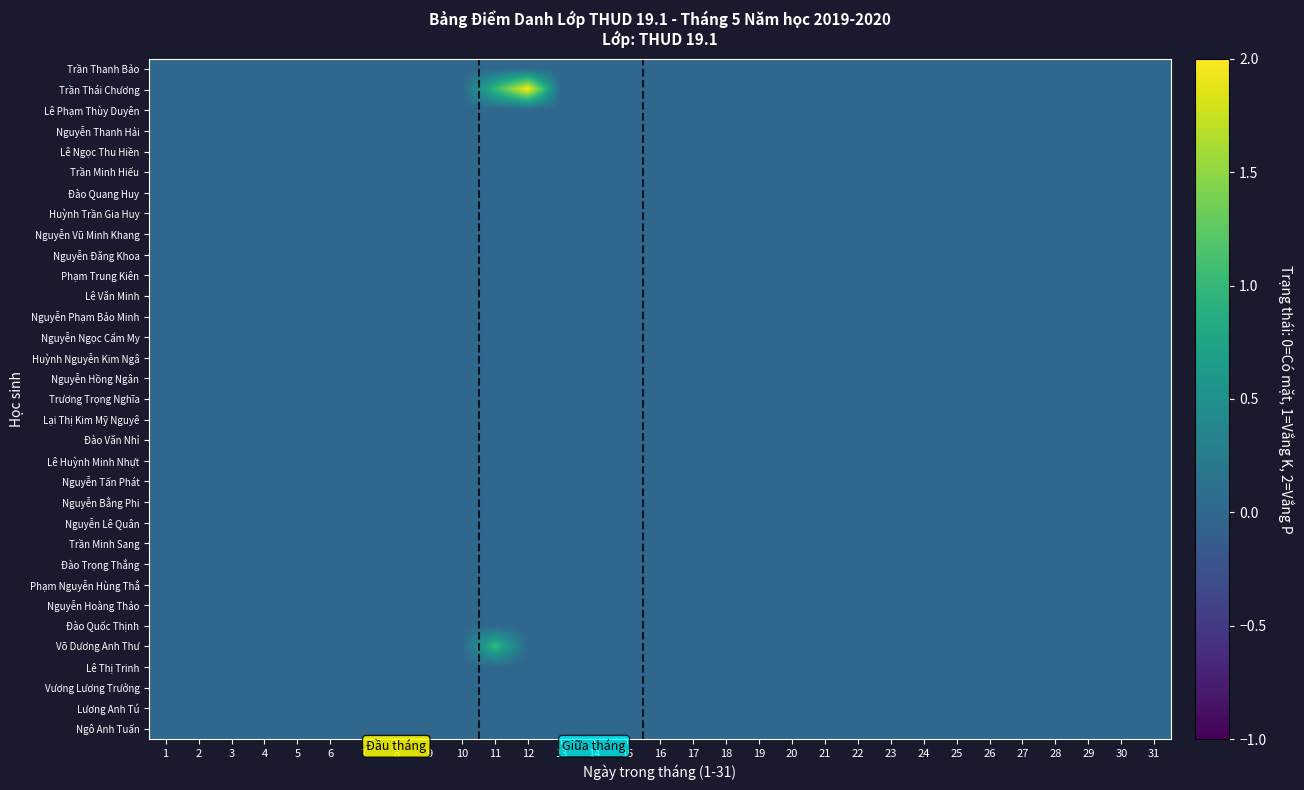

Reading right to left, what are all the values shown in this chart?

Trần Thanh Bảo: 31=0	30=0	29=0	28=0	27=0	26=0	25=0	24=0	23=0	22=0	21=0	20=0	19=0	18=0	17=0	16=0	15=0	14=0	13=0	12=0	11=0	10=0	9=0	8=0	7=0	6=0	5=0	4=0	3=0	2=0	1=0
Trần Thái Chương: 31=0	30=0	29=0	28=0	27=0	26=0	25=0	24=0	23=0	22=0	21=0	20=0	19=0	18=0	17=0	16=0	15=0	14=0	13=0	12=2	11=1	10=0	9=0	8=0	7=0	6=0	5=0	4=0	3=0	2=0	1=0
Lê Phạm Thùy Duyên: 31=0	30=0	29=0	28=0	27=0	26=0	25=0	24=0	23=0	22=0	21=0	20=0	19=0	18=0	17=0	16=0	15=0	14=0	13=0	12=0	11=0	10=0	9=0	8=0	7=0	6=0	5=0	4=0	3=0	2=0	1=0
Nguyễn Thanh Hải: 31=0	30=0	29=0	28=0	27=0	26=0	25=0	24=0	23=0	22=0	21=0	20=0	19=0	18=0	17=0	16=0	15=0	14=0	13=0	12=0	11=0	10=0	9=0	8=0	7=0	6=0	5=0	4=0	3=0	2=0	1=0
Lê Ngọc Thu Hiền: 31=0	30=0	29=0	28=0	27=0	26=0	25=0	24=0	23=0	22=0	21=0	20=0	19=0	18=0	17=0	16=0	15=0	14=0	13=0	12=0	11=0	10=0	9=0	8=0	7=0	6=0	5=0	4=0	3=0	2=0	1=0
Trần Minh Hiếu: 31=0	30=0	29=0	28=0	27=0	26=0	25=0	24=0	23=0	22=0	21=0	20=0	19=0	18=0	17=0	16=0	15=0	14=0	13=0	12=0	11=0	10=0	9=0	8=0	7=0	6=0	5=0	4=0	3=0	2=0	1=0
Đào Quang Huy: 31=0	30=0	29=0	28=0	27=0	26=0	25=0	24=0	23=0	22=0	21=0	20=0	19=0	18=0	17=0	16=0	15=0	14=0	13=0	12=0	11=0	10=0	9=0	8=0	7=0	6=0	5=0	4=0	3=0	2=0	1=0
Huỳnh Trần Gia Huy: 31=0	30=0	29=0	28=0	27=0	26=0	25=0	24=0	23=0	22=0	21=0	20=0	19=0	18=0	17=0	16=0	15=0	14=0	13=0	12=0	11=0	10=0	9=0	8=0	7=0	6=0	5=0	4=0	3=0	2=0	1=0
Nguyễn Vũ Minh Khang: 31=0	30=0	29=0	28=0	27=0	26=0	25=0	24=0	23=0	22=0	21=0	20=0	19=0	18=0	17=0	16=0	15=0	14=0	13=0	12=0	11=0	10=0	9=0	8=0	7=0	6=0	5=0	4=0	3=0	2=0	1=0
Nguyễn Đăng Khoa: 31=0	30=0	29=0	28=0	27=0	26=0	25=0	24=0	23=0	22=0	21=0	20=0	19=0	18=0	17=0	16=0	15=0	14=0	13=0	12=0	11=0	10=0	9=0	8=0	7=0	6=0	5=0	4=0	3=0	2=0	1=0
Phạm Trung Kiên: 31=0	30=0	29=0	28=0	27=0	26=0	25=0	24=0	23=0	22=0	21=0	20=0	19=0	18=0	17=0	16=0	15=0	14=0	13=0	12=0	11=0	10=0	9=0	8=0	7=0	6=0	5=0	4=0	3=0	2=0	1=0
Lê Văn Minh: 31=0	30=0	29=0	28=0	27=0	26=0	25=0	24=0	23=0	22=0	21=0	20=0	19=0	18=0	17=0	16=0	15=0	14=0	13=0	12=0	11=0	10=0	9=0	8=0	7=0	6=0	5=0	4=0	3=0	2=0	1=0
Nguyễn Phạm Bảo Minh: 31=0	30=0	29=0	28=0	27=0	26=0	25=0	24=0	23=0	22=0	21=0	20=0	19=0	18=0	17=0	16=0	15=0	14=0	13=0	12=0	11=0	10=0	9=0	8=0	7=0	6=0	5=0	4=0	3=0	2=0	1=0
Nguyễn Ngọc Cẩm My: 31=0	30=0	29=0	28=0	27=0	26=0	25=0	24=0	23=0	22=0	21=0	20=0	19=0	18=0	17=0	16=0	15=0	14=0	13=0	12=0	11=0	10=0	9=0	8=0	7=0	6=0	5=0	4=0	3=0	2=0	1=0
Huỳnh Nguyễn Kim Ngâ: 31=0	30=0	29=0	28=0	27=0	26=0	25=0	24=0	23=0	22=0	21=0	20=0	19=0	18=0	17=0	16=0	15=0	14=0	13=0	12=0	11=0	10=0	9=0	8=0	7=0	6=0	5=0	4=0	3=0	2=0	1=0
Nguyễn Hồng Ngân: 31=0	30=0	29=0	28=0	27=0	26=0	25=0	24=0	23=0	22=0	21=0	20=0	19=0	18=0	17=0	16=0	15=0	14=0	13=0	12=0	11=0	10=0	9=0	8=0	7=0	6=0	5=0	4=0	3=0	2=0	1=0
Trương Trọng Nghĩa: 31=0	30=0	29=0	28=0	27=0	26=0	25=0	24=0	23=0	22=0	21=0	20=0	19=0	18=0	17=0	16=0	15=0	14=0	13=0	12=0	11=0	10=0	9=0	8=0	7=0	6=0	5=0	4=0	3=0	2=0	1=0
Lại Thị Kim Mỹ Nguyê: 31=0	30=0	29=0	28=0	27=0	26=0	25=0	24=0	23=0	22=0	21=0	20=0	19=0	18=0	17=0	16=0	15=0	14=0	13=0	12=0	11=0	10=0	9=0	8=0	7=0	6=0	5=0	4=0	3=0	2=0	1=0
Đào Văn Nhỉ: 31=0	30=0	29=0	28=0	27=0	26=0	25=0	24=0	23=0	22=0	21=0	20=0	19=0	18=0	17=0	16=0	15=0	14=0	13=0	12=0	11=0	10=0	9=0	8=0	7=0	6=0	5=0	4=0	3=0	2=0	1=0
Lê Huỳnh Minh Nhựt: 31=0	30=0	29=0	28=0	27=0	26=0	25=0	24=0	23=0	22=0	21=0	20=0	19=0	18=0	17=0	16=0	15=0	14=0	13=0	12=0	11=0	10=0	9=0	8=0	7=0	6=0	5=0	4=0	3=0	2=0	1=0
Nguyễn Tấn Phát: 31=0	30=0	29=0	28=0	27=0	26=0	25=0	24=0	23=0	22=0	21=0	20=0	19=0	18=0	17=0	16=0	15=0	14=0	13=0	12=0	11=0	10=0	9=0	8=0	7=0	6=0	5=0	4=0	3=0	2=0	1=0
Nguyễn Bằng Phi: 31=0	30=0	29=0	28=0	27=0	26=0	25=0	24=0	23=0	22=0	21=0	20=0	19=0	18=0	17=0	16=0	15=0	14=0	13=0	12=0	11=0	10=0	9=0	8=0	7=0	6=0	5=0	4=0	3=0	2=0	1=0
Nguyễn Lê Quân: 31=0	30=0	29=0	28=0	27=0	26=0	25=0	24=0	23=0	22=0	21=0	20=0	19=0	18=0	17=0	16=0	15=0	14=0	13=0	12=0	11=0	10=0	9=0	8=0	7=0	6=0	5=0	4=0	3=0	2=0	1=0
Trần Minh Sang: 31=0	30=0	29=0	28=0	27=0	26=0	25=0	24=0	23=0	22=0	21=0	20=0	19=0	18=0	17=0	16=0	15=0	14=0	13=0	12=0	11=0	10=0	9=0	8=0	7=0	6=0	5=0	4=0	3=0	2=0	1=0
Đào Trọng Thắng: 31=0	30=0	29=0	28=0	27=0	26=0	25=0	24=0	23=0	22=0	21=0	20=0	19=0	18=0	17=0	16=0	15=0	14=0	13=0	12=0	11=0	10=0	9=0	8=0	7=0	6=0	5=0	4=0	3=0	2=0	1=0
Phạm Nguyễn Hùng Thắ: 31=0	30=0	29=0	28=0	27=0	26=0	25=0	24=0	23=0	22=0	21=0	20=0	19=0	18=0	17=0	16=0	15=0	14=0	13=0	12=0	11=0	10=0	9=0	8=0	7=0	6=0	5=0	4=0	3=0	2=0	1=0
Nguyễn Hoàng Thảo: 31=0	30=0	29=0	28=0	27=0	26=0	25=0	24=0	23=0	22=0	21=0	20=0	19=0	18=0	17=0	16=0	15=0	14=0	13=0	12=0	11=0	10=0	9=0	8=0	7=0	6=0	5=0	4=0	3=0	2=0	1=0
Đào Quốc Thịnh: 31=0	30=0	29=0	28=0	27=0	26=0	25=0	24=0	23=0	22=0	21=0	20=0	19=0	18=0	17=0	16=0	15=0	14=0	13=0	12=0	11=0	10=0	9=0	8=0	7=0	6=0	5=0	4=0	3=0	2=0	1=0
Võ Dương Anh Thư: 31=0	30=0	29=0	28=0	27=0	26=0	25=0	24=0	23=0	22=0	21=0	20=0	19=0	18=0	17=0	16=0	15=0	14=0	13=0	12=0	11=1	10=0	9=0	8=0	7=0	6=0	5=0	4=0	3=0	2=0	1=0
Lê Thị Trinh: 31=0	30=0	29=0	28=0	27=0	26=0	25=0	24=0	23=0	22=0	21=0	20=0	19=0	18=0	17=0	16=0	15=0	14=0	13=0	12=0	11=0	10=0	9=0	8=0	7=0	6=0	5=0	4=0	3=0	2=0	1=0
Vương Lương Trưởng: 31=0	30=0	29=0	28=0	27=0	26=0	25=0	24=0	23=0	22=0	21=0	20=0	19=0	18=0	17=0	16=0	15=0	14=0	13=0	12=0	11=0	10=0	9=0	8=0	7=0	6=0	5=0	4=0	3=0	2=0	1=0
Lương Anh Tú: 31=0	30=0	29=0	28=0	27=0	26=0	25=0	24=0	23=0	22=0	21=0	20=0	19=0	18=0	17=0	16=0	15=0	14=0	13=0	12=0	11=0	10=0	9=0	8=0	7=0	6=0	5=0	4=0	3=0	2=0	1=0
Ngô Anh Tuấn: 31=0	30=0	29=0	28=0	27=0	26=0	25=0	24=0	23=0	22=0	21=0	20=0	19=0	18=0	17=0	16=0	15=0	14=0	13=0	12=0	11=0	10=0	9=0	8=0	7=0	6=0	5=0	4=0	3=0	2=0	1=0